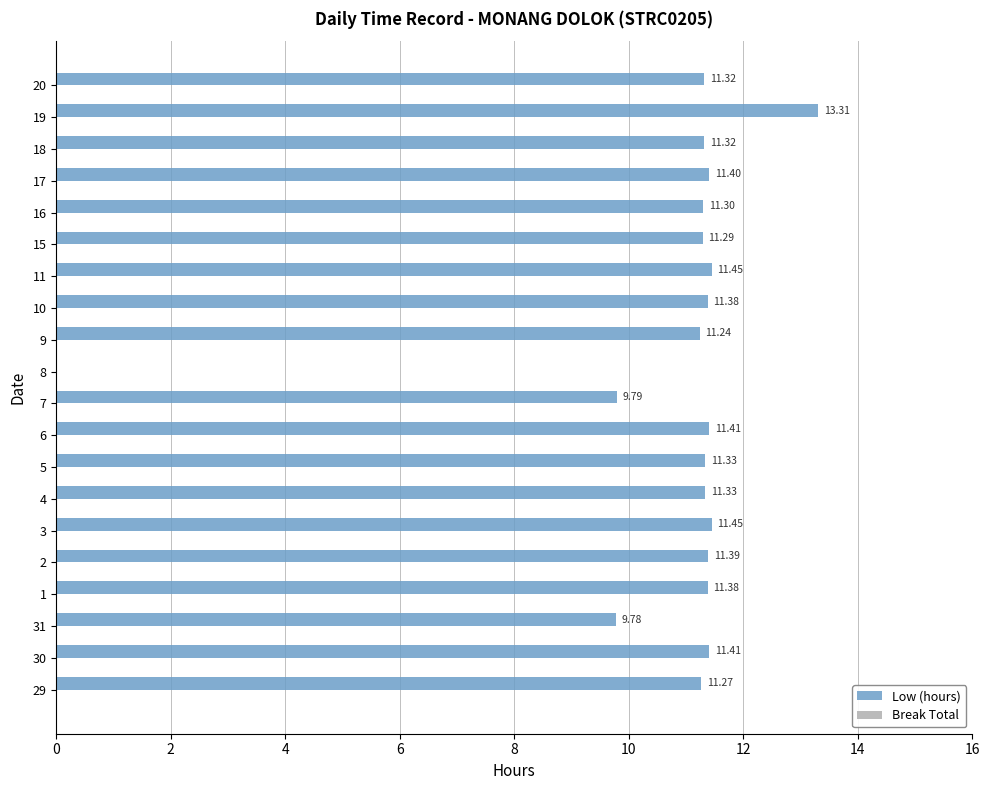

Approximately how many times larger is the value at 30 compared to 29?

1.0